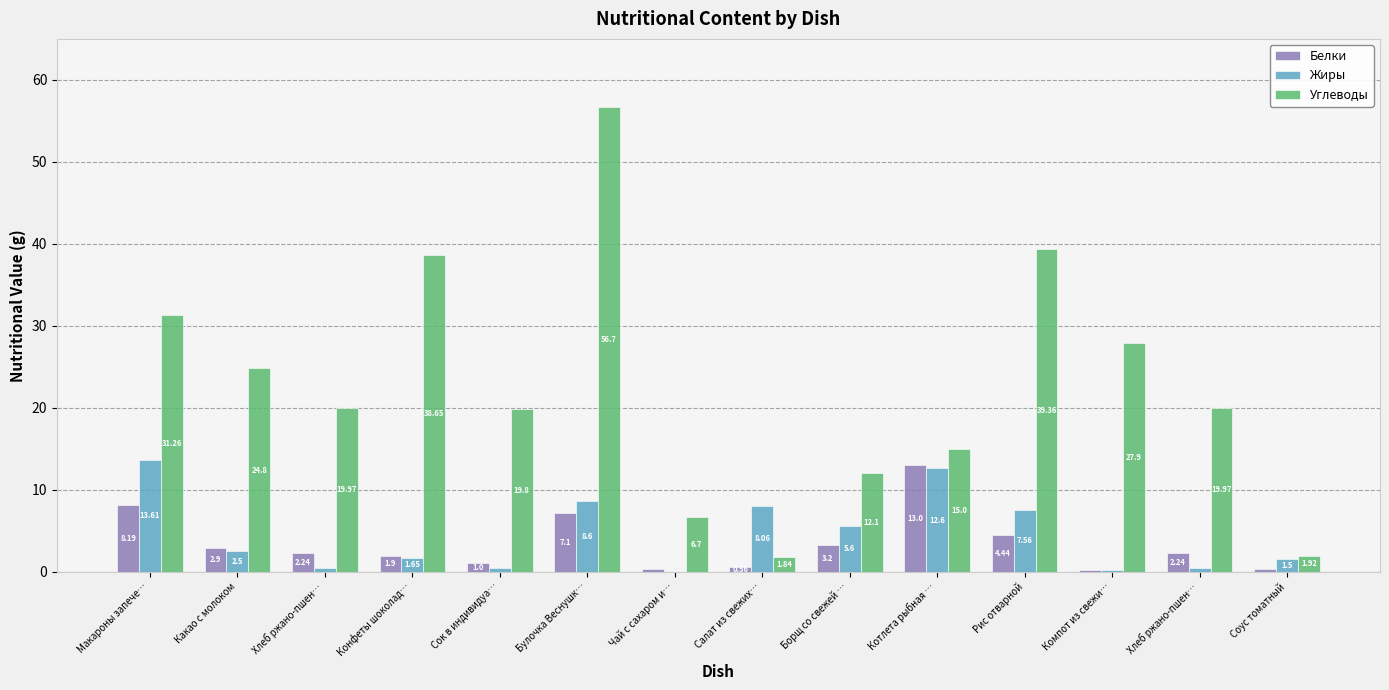

How many distinct data groups are displayed?

3